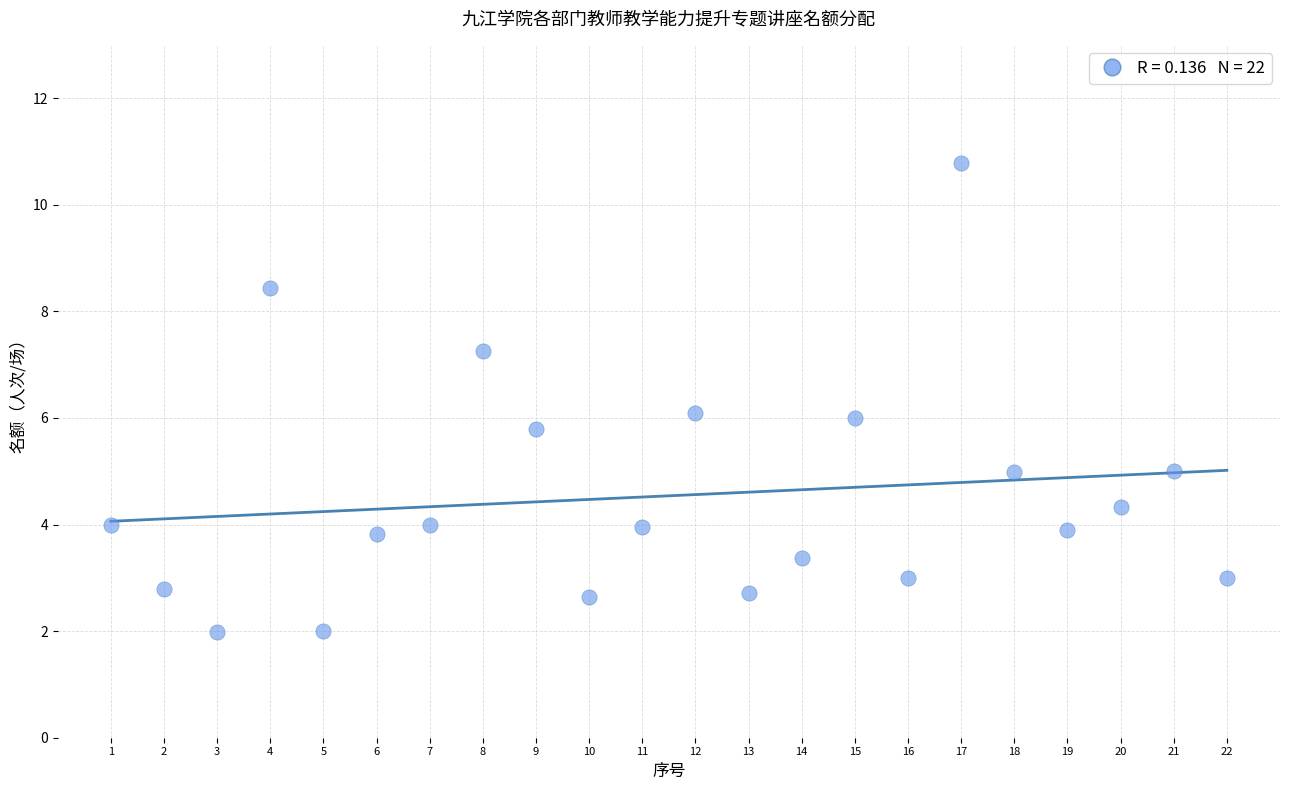

What is the range of X values (max minus min)?

21.0